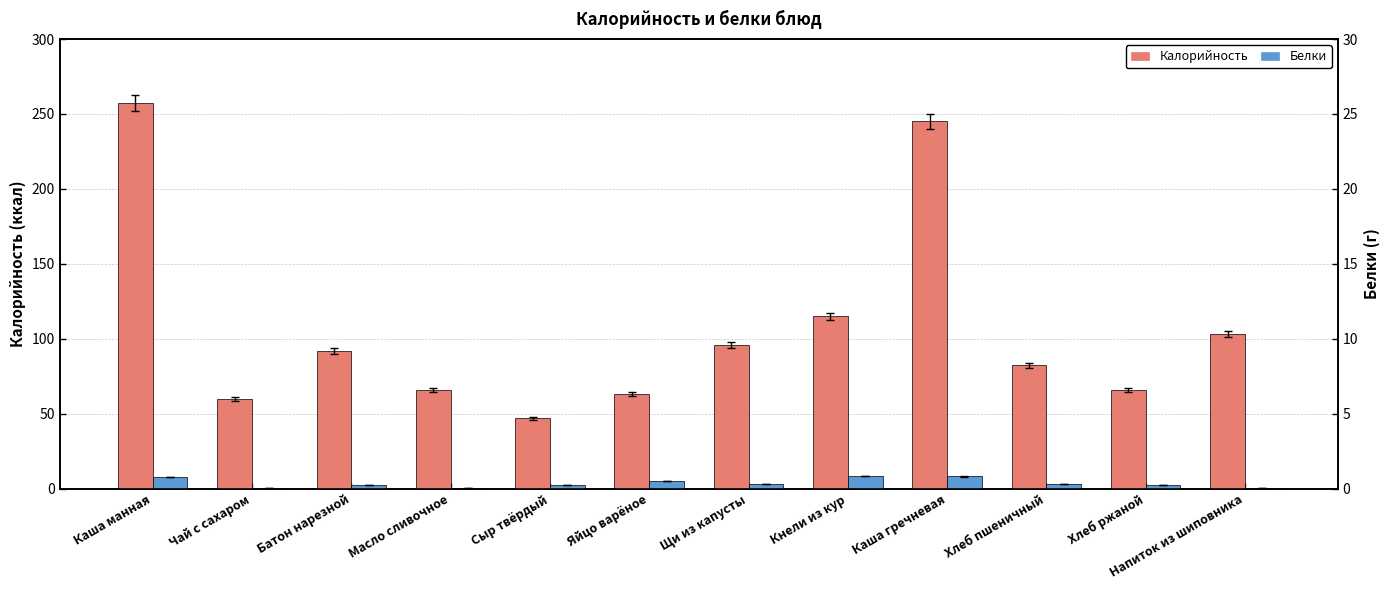

List the labels in order of Калорийность value, smallest first.

Сыр твёрдый, Чай с сахаром, Яйцо варёное, Масло сливочное, Хлеб ржаной, Хлеб пшеничный, Батон нарезной, Щи из капусты, Напиток из шиповника, Кнели из кур, Каша гречневая, Каша манная